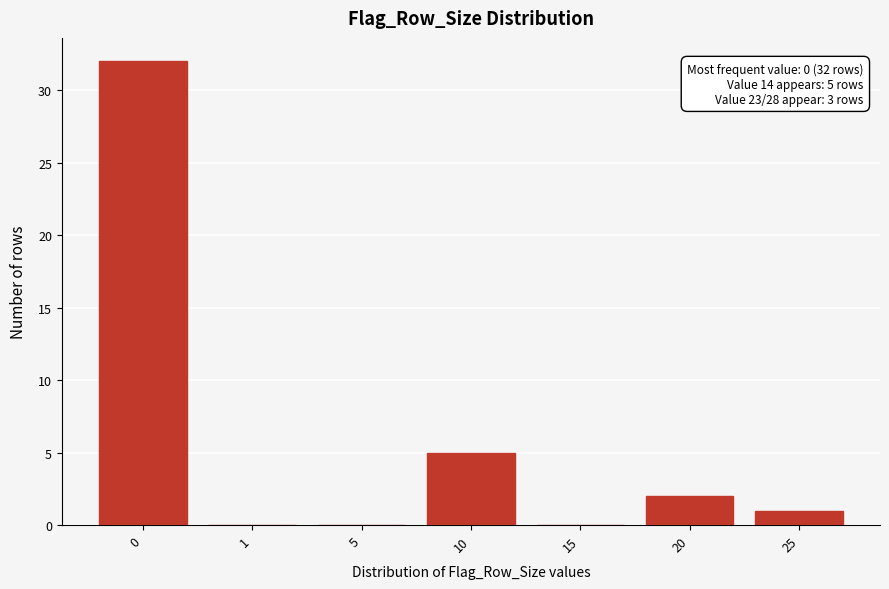

Reading left to right, transcribe all the data shown in this chart.

0=32	1=0	5=0	10=5	15=0	20=2	25=1